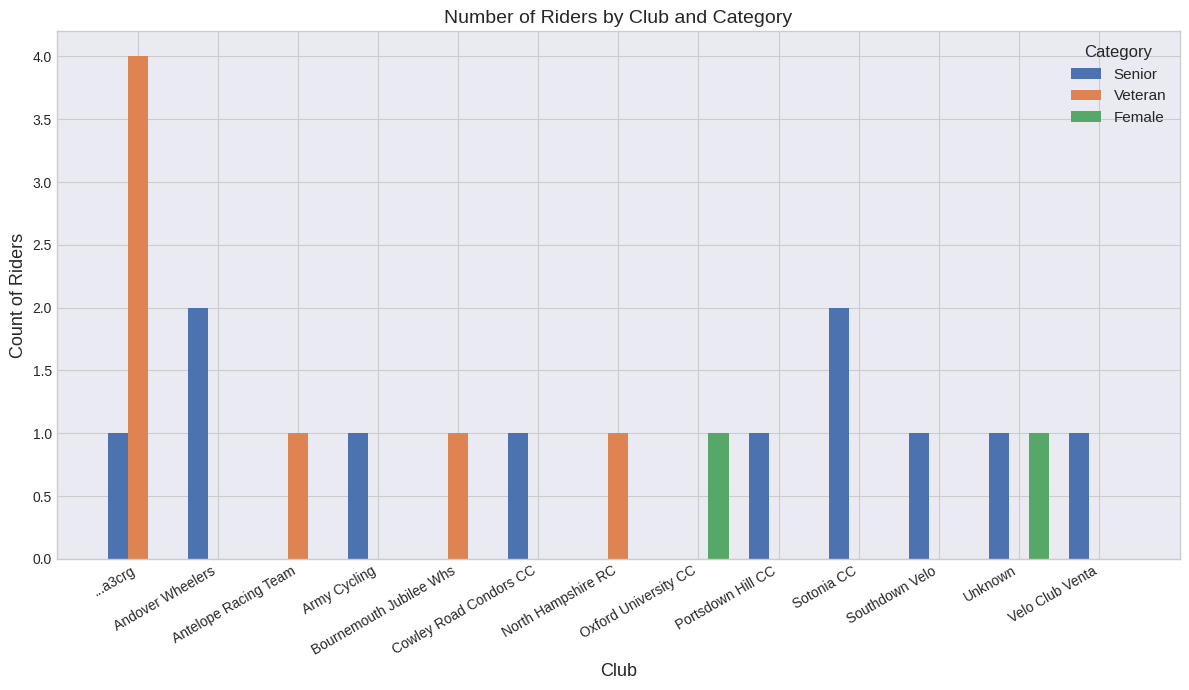

The value of Female at Sotonia CC is 1. True or false?

False